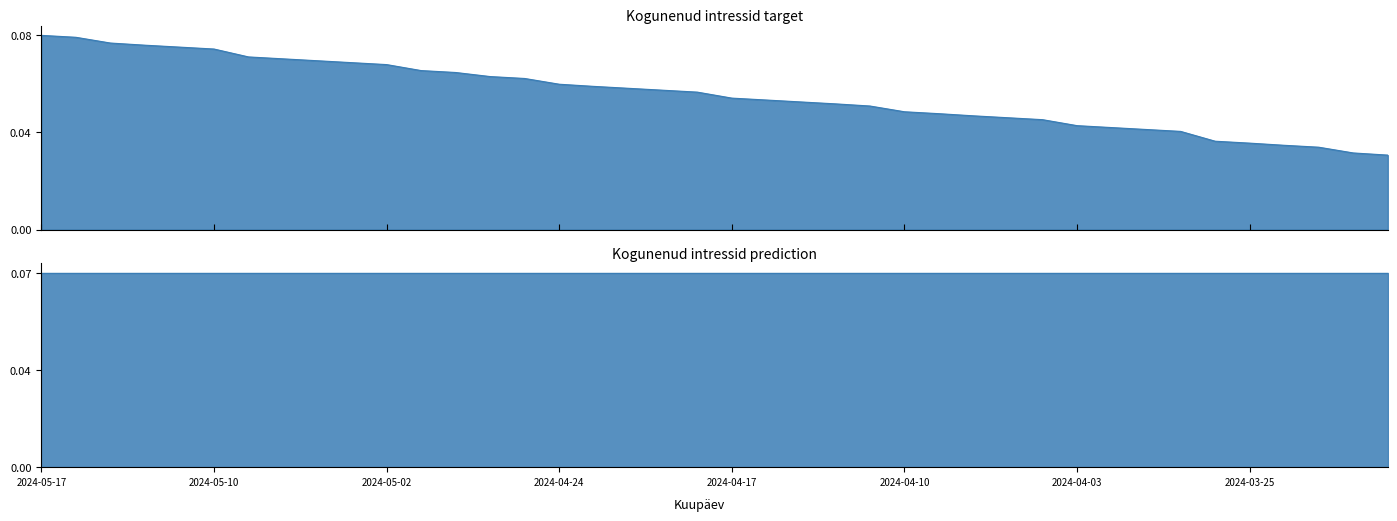

List the labels in order of value, smallest first.

2024-03-19, 2024-03-20, 2024-03-21, 2024-03-22, 2024-03-25, 2024-03-26, 2024-03-27, 2024-03-28, 2024-04-02, 2024-04-03, 2024-04-04, 2024-04-05, 2024-04-08, 2024-04-09, 2024-04-10, 2024-04-11, 2024-04-12, 2024-04-15, 2024-04-16, 2024-04-17, 2024-04-18, 2024-04-19, 2024-04-22, 2024-04-23, 2024-04-24, 2024-04-25, 2024-04-26, 2024-04-29, 2024-04-30, 2024-05-02, 2024-05-03, 2024-05-06, 2024-05-07, 2024-05-08, 2024-05-10, 2024-05-13, 2024-05-14, 2024-05-15, 2024-05-16, 2024-05-17